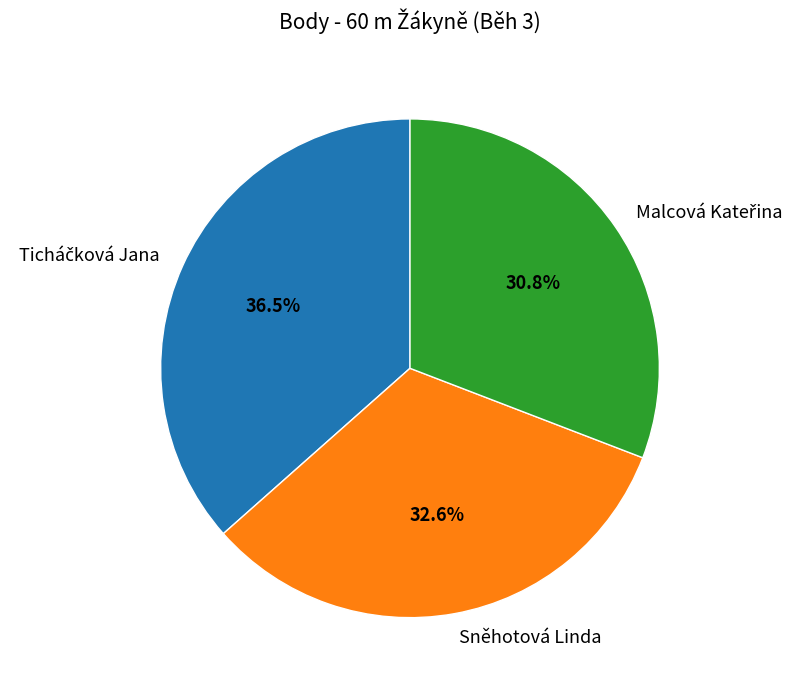

Does Sněhotová Linda represent more than half of the total?

No